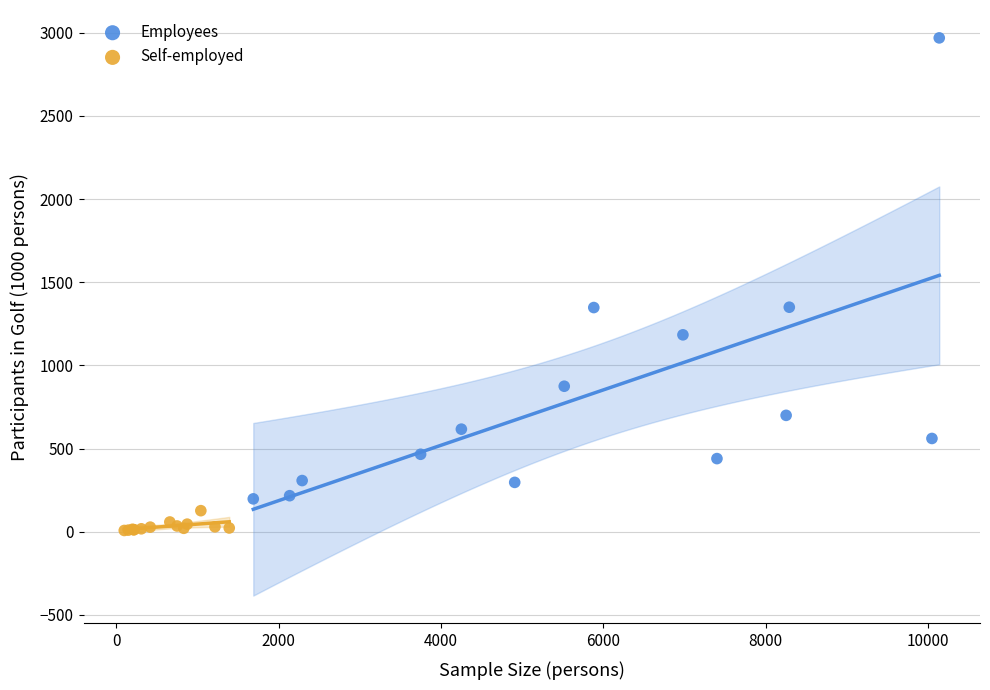

Which series reaches the minimum Y coordinate?

Self-employed